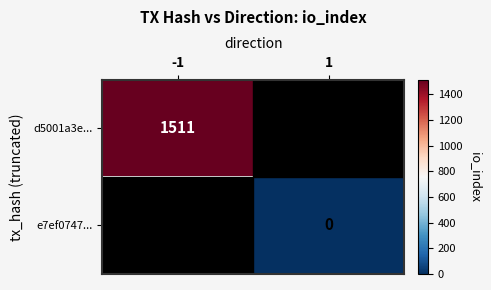

What is the maximum value shown in the chart?

1511.0